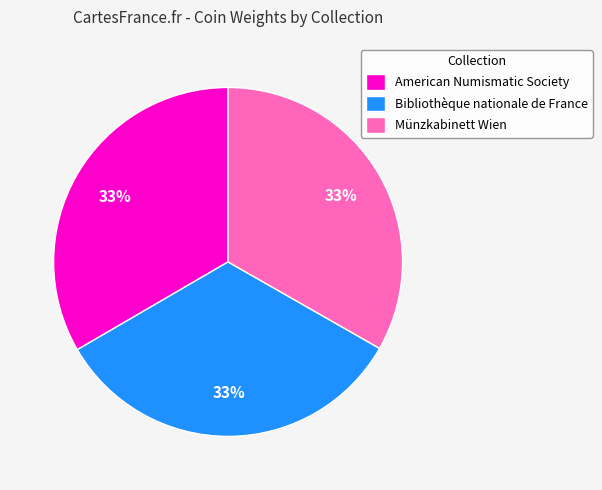

Is the sum of Münzkabinett Wien and Bibliothèque nationale de France greater than half?

Yes